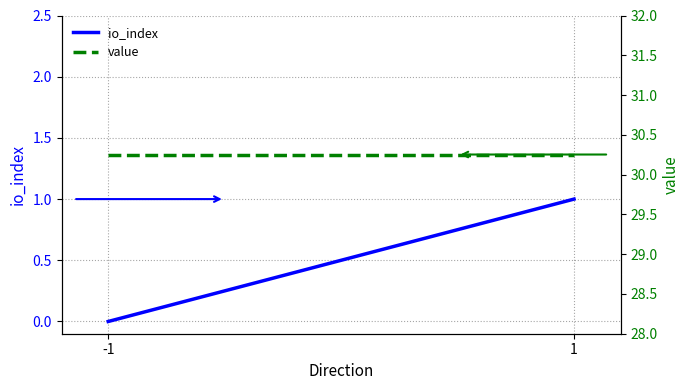

How many lines are shown in the chart?

2